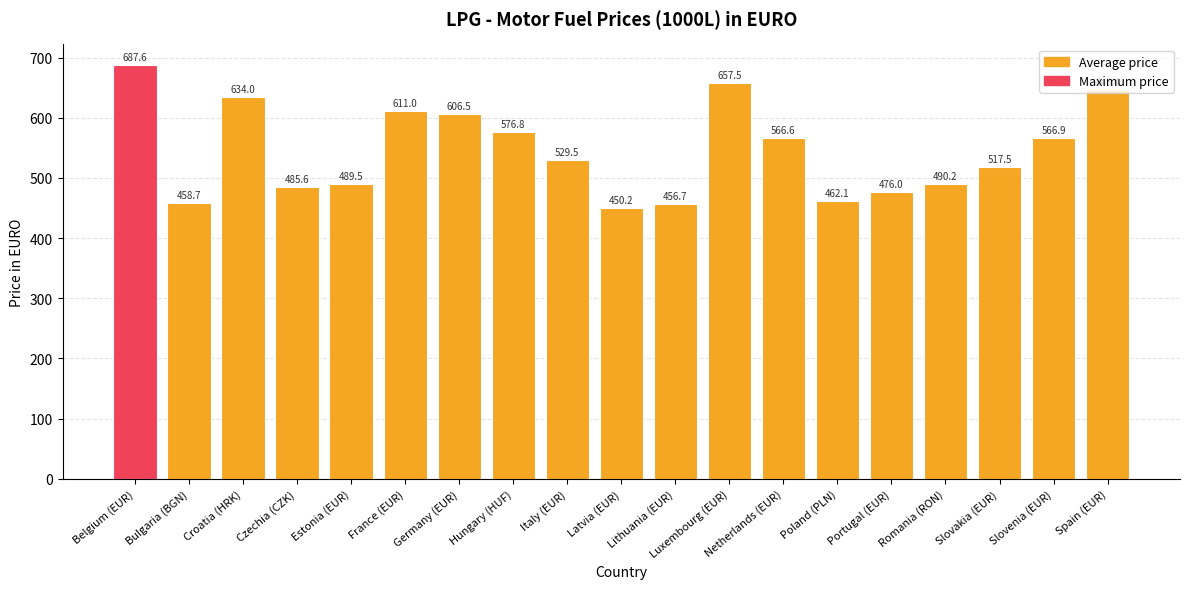

List the labels in order of value, smallest first.

Latvia (EUR), Lithuania (EUR), Bulgaria (BGN), Poland (PLN), Portugal (EUR), Czechia (CZK), Estonia (EUR), Romania (RON), Slovakia (EUR), Italy (EUR), Netherlands (EUR), Slovenia (EUR), Hungary (HUF), Germany (EUR), France (EUR), Croatia (HRK), Spain (EUR), Luxembourg (EUR), Belgium (EUR)